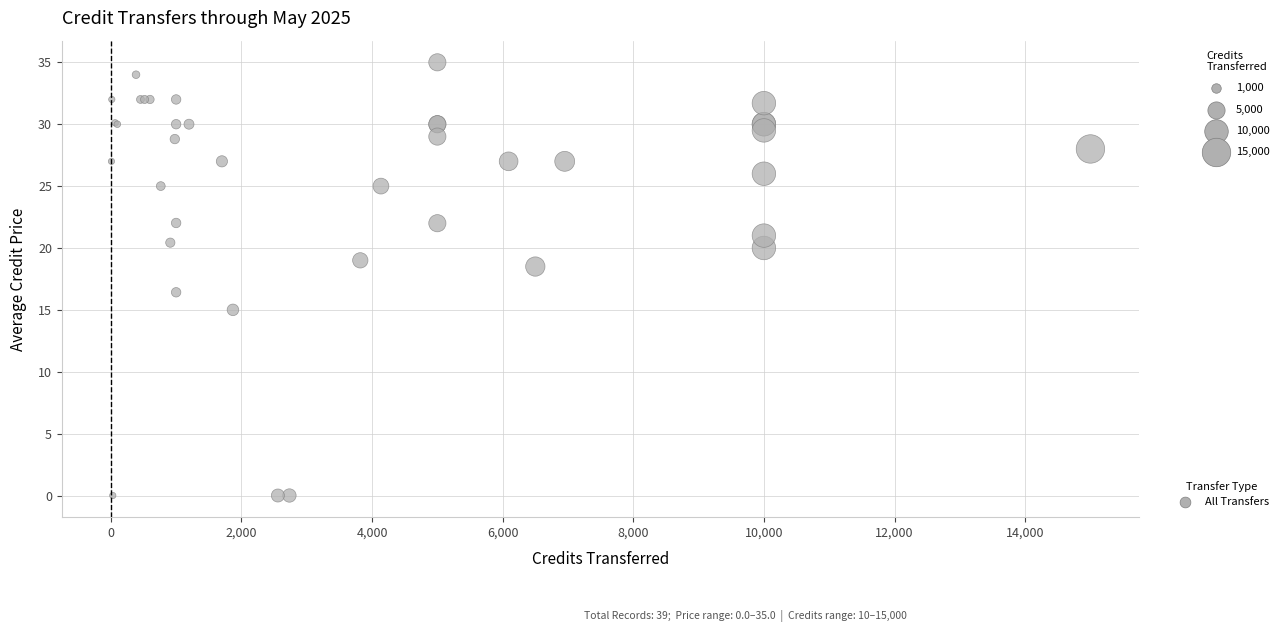

What Y value in the scatter plot is closest to 17?

16.4